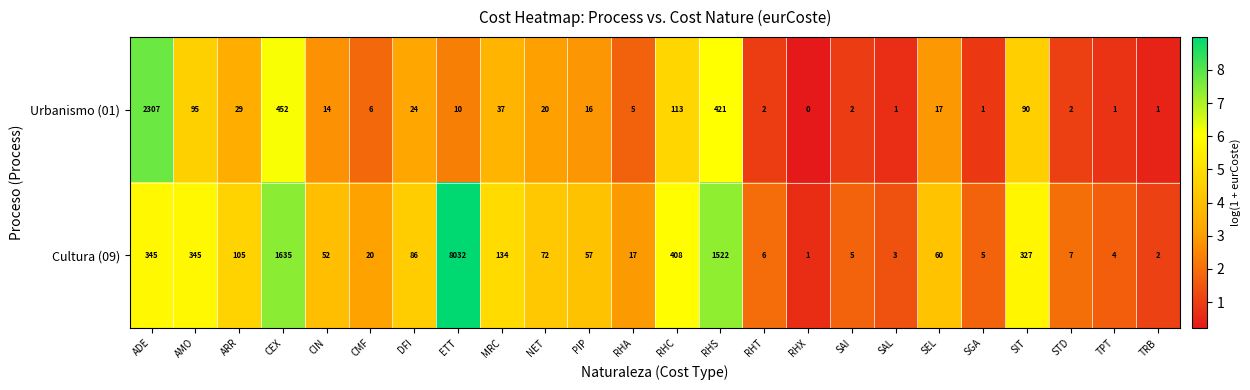

What is the difference between the maximum and minimum values in the Urbanismo (01) series?

2307